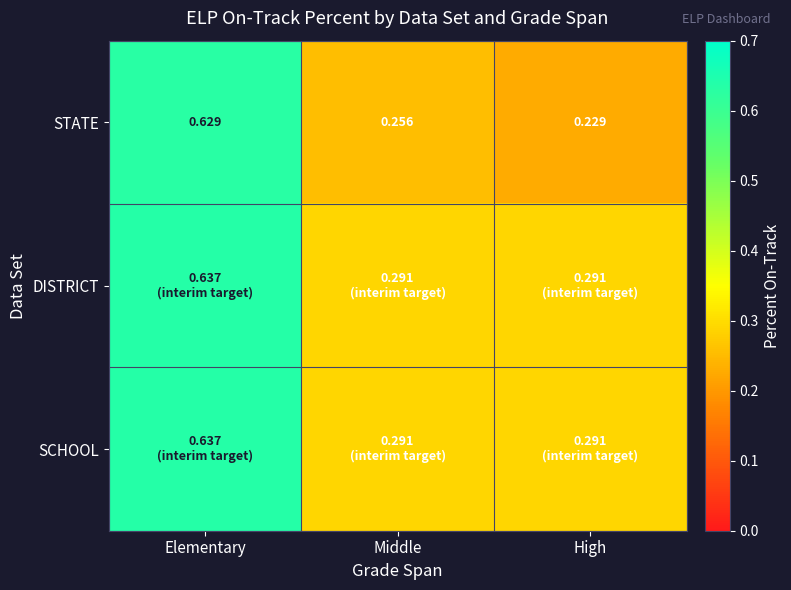

Which category has the lowest value in the STATE series?

High